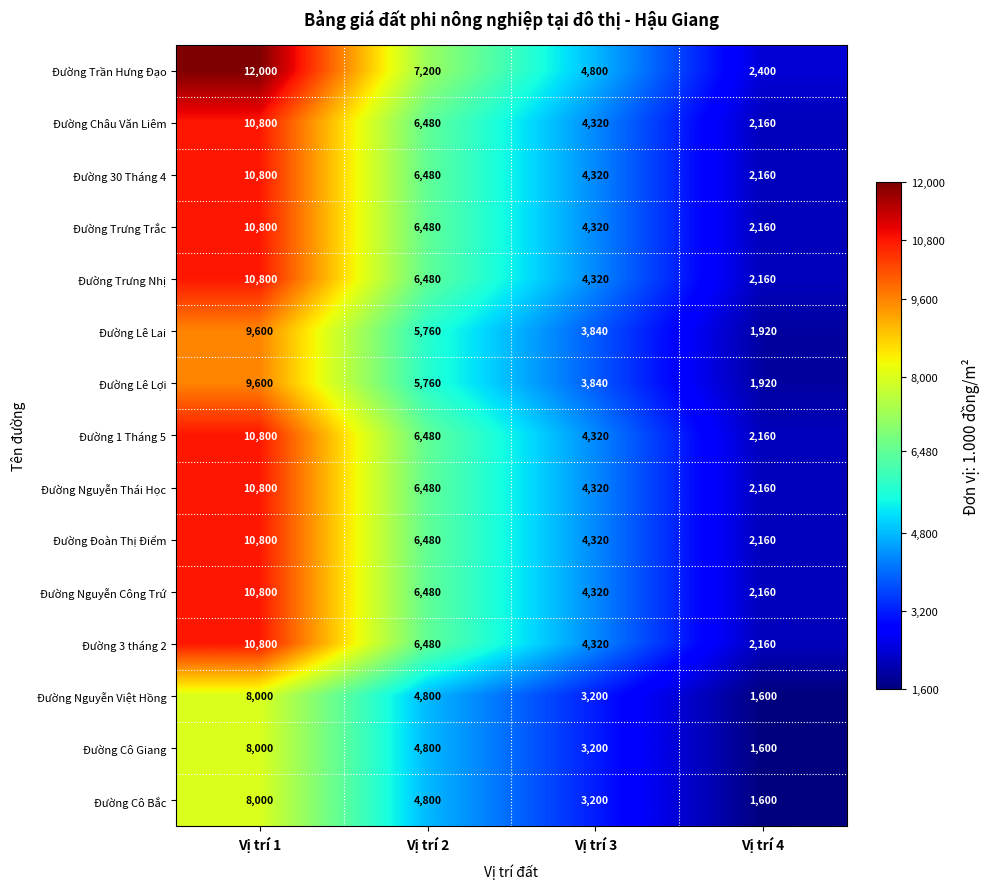

Where is Đường Đoàn Thị Điểm nearest to the value 6480?

Vị trí 2